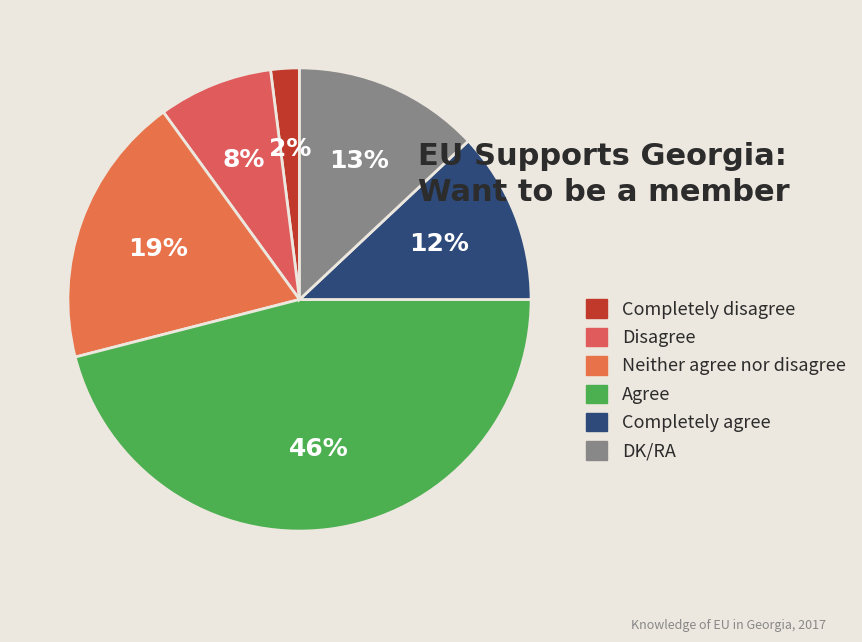

To the nearest percent, what is the difference between the largest and smallest slice percentages?

44%